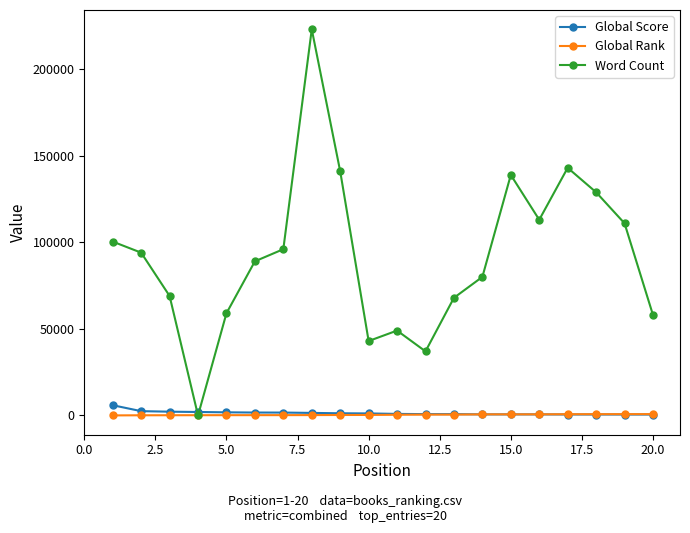

True or false: Word Count has more than 2 points higher than both neighbors.

True